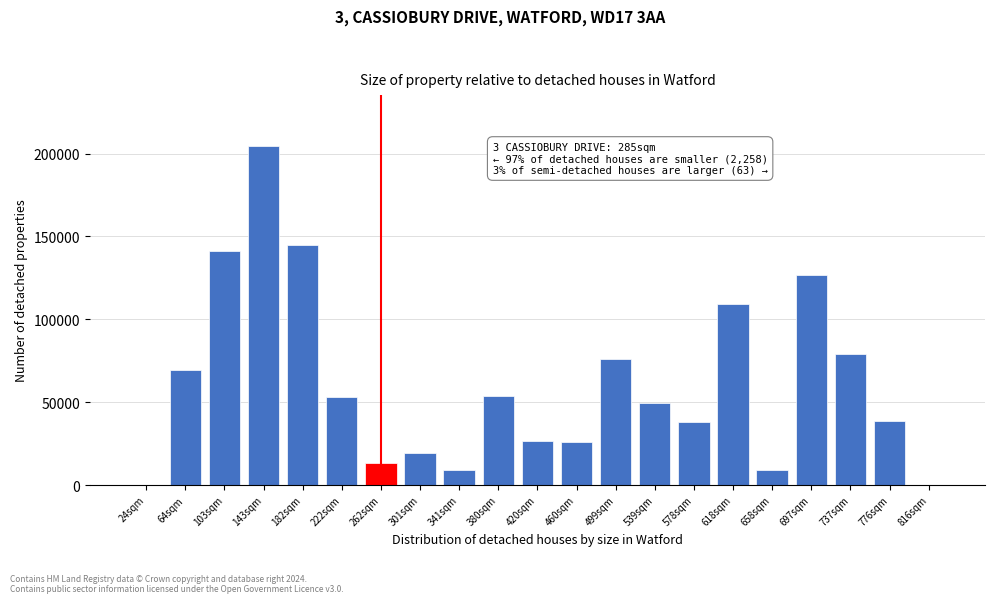

Where is the data nearest to the value 102307?

618sqm